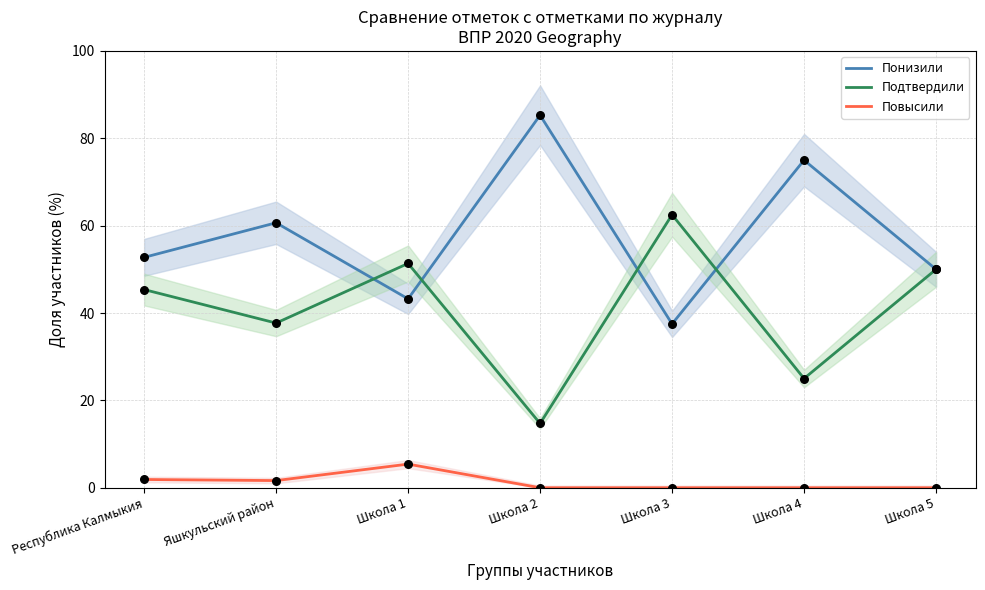

Which series has the largest total across all categories?

Понизили